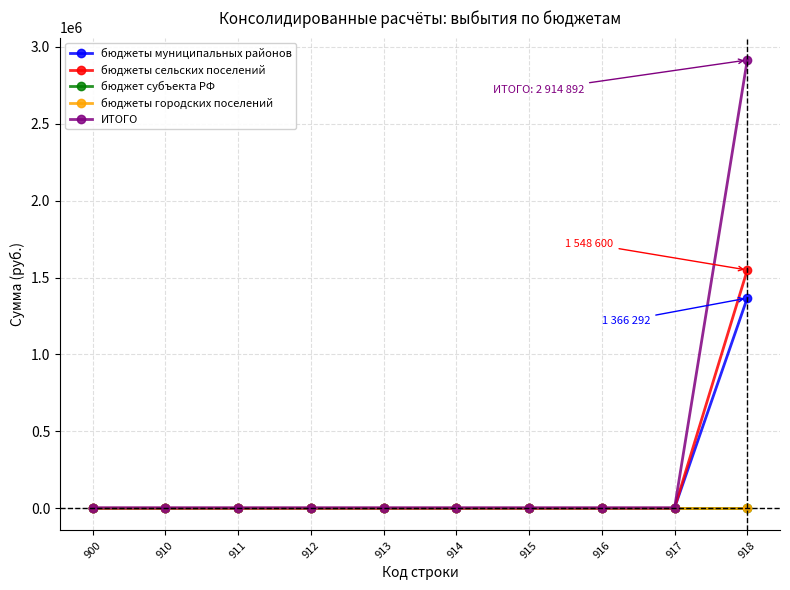

Is this an area chart (filled region under the line)?

No